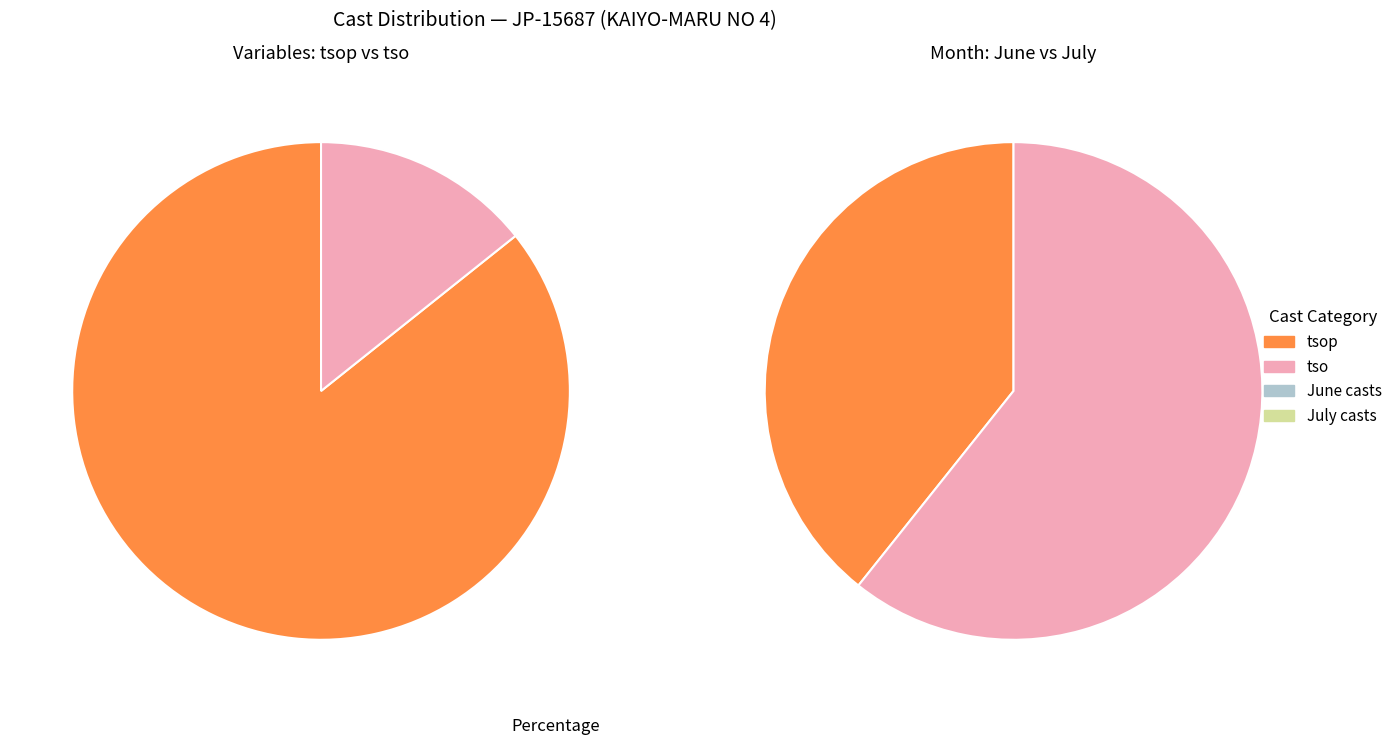

Rank the categories by value from highest to lowest.

tsop, tso